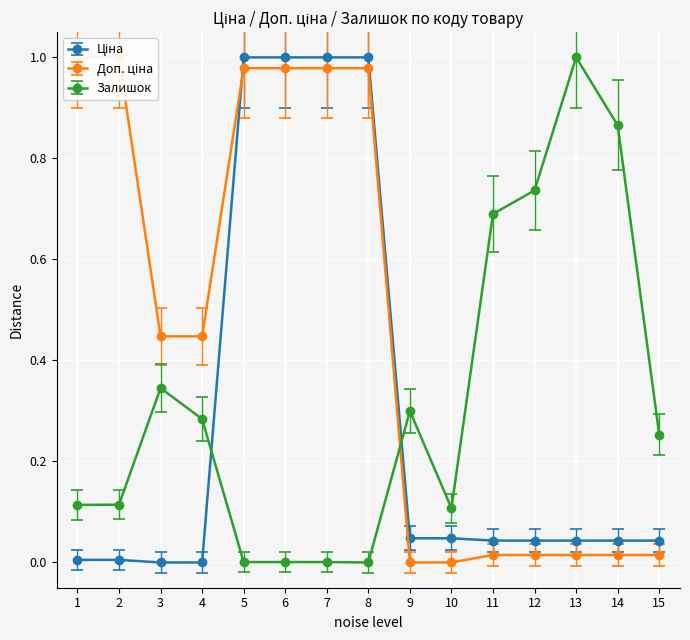

How many lines are shown in the chart?

3